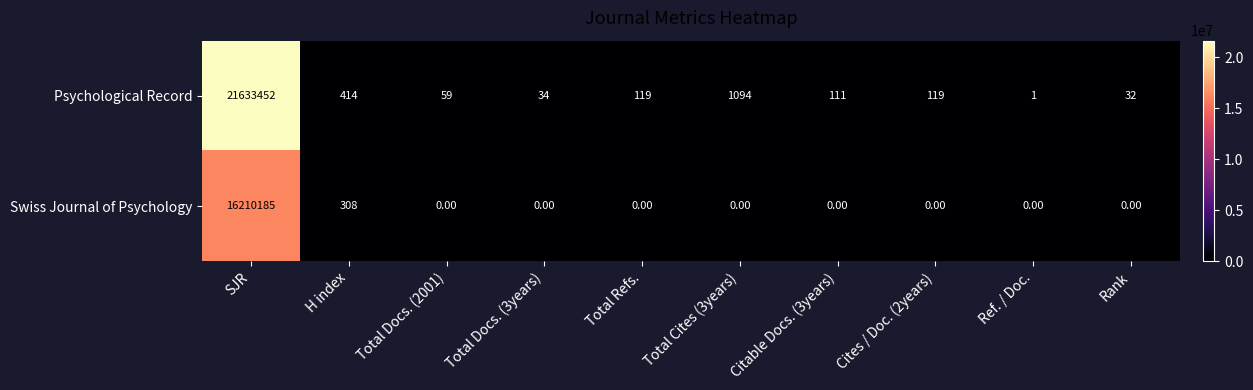

What is the spread (max minus min) of values at Citable Docs. (3years)?

111